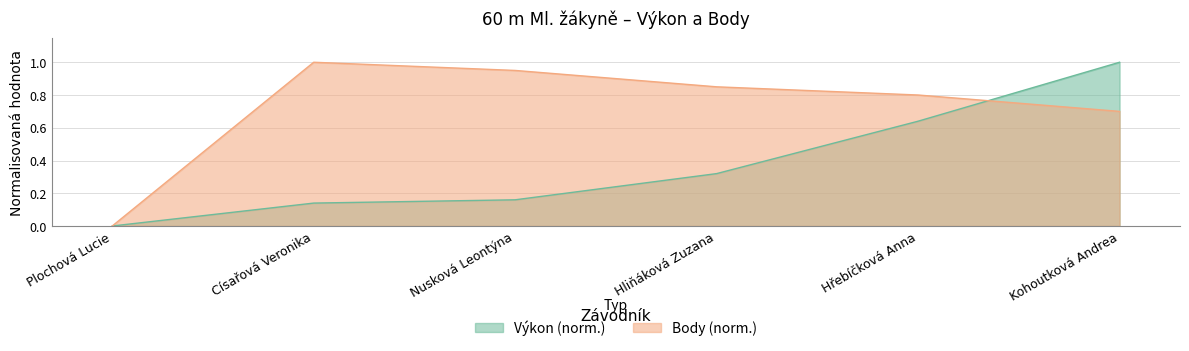

Count the number of data series in this chart.

2